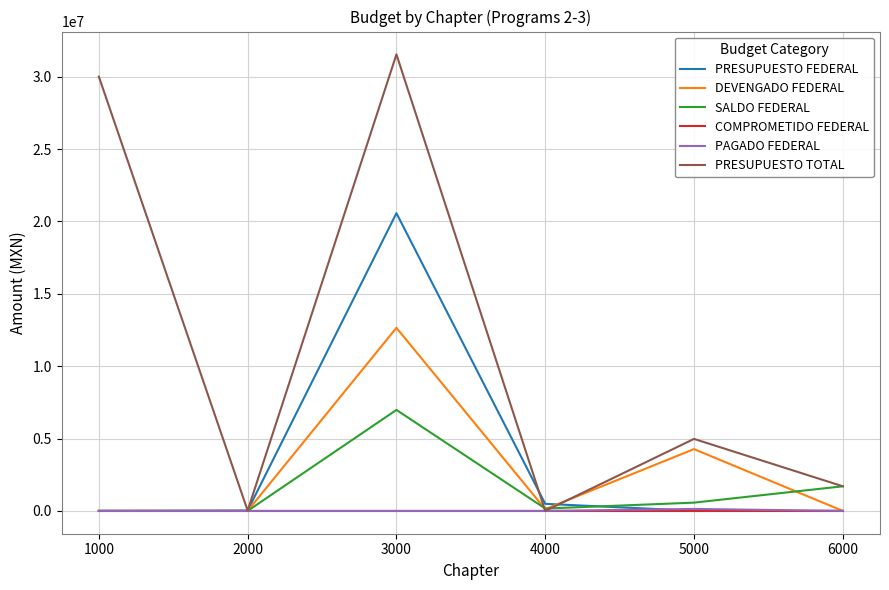

What is the sum of the SALDO FEDERAL values at 1000 and 2000?

351.0